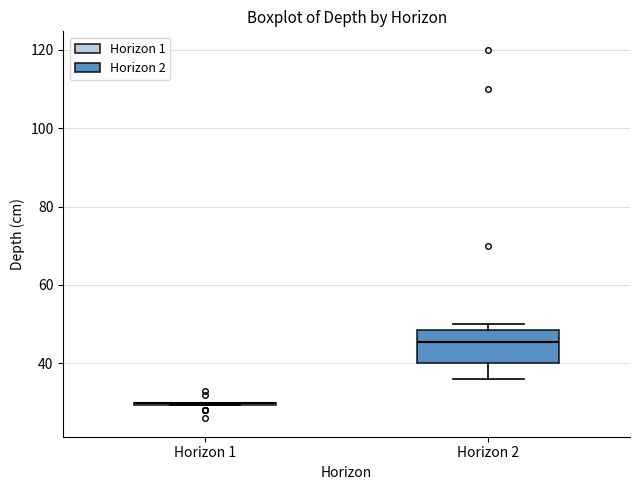

Reading left to right, read every box against the y-axis: the position of its median line, the range the box covers, and the ends of its whiskers. The values are not printed on the chart, so give them approximately, as read against the axis.

Horizon 1: box collapsed to a line at 30, whiskers 30 to 30
Horizon 2: median 46, box 40 to 48, whiskers 36 to 50